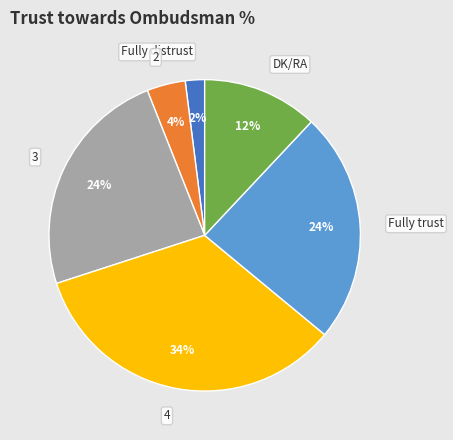

How many segments does this pie chart have?

6